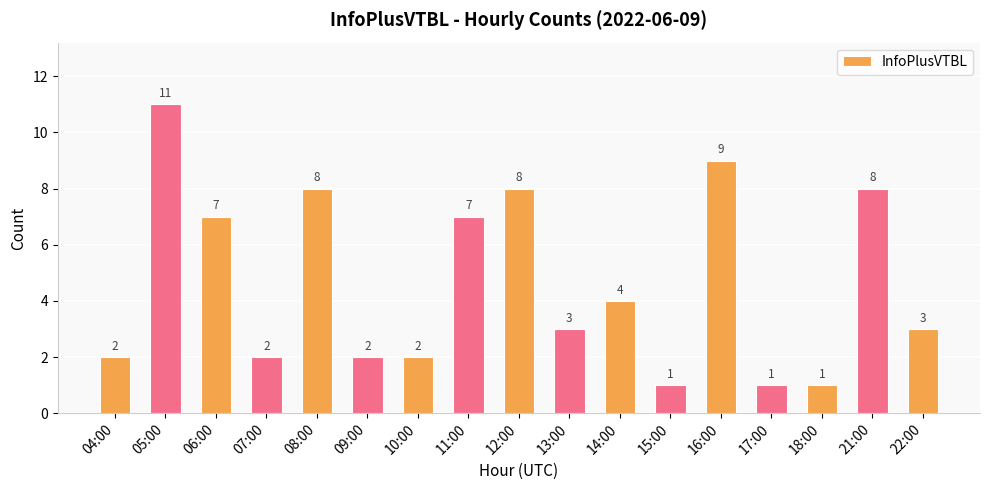

Which category has the highest value across all series?

05:00